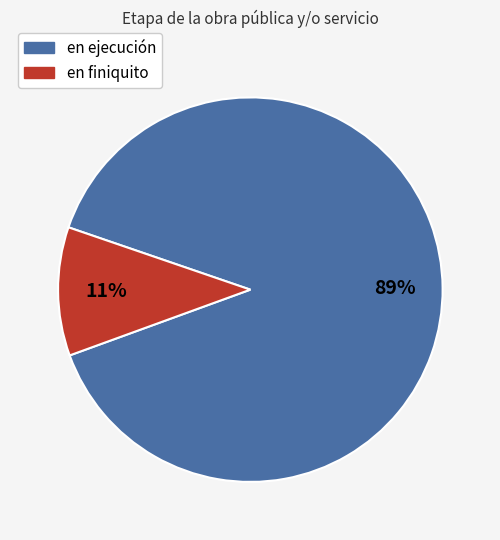

Is the sum of en finiquito and en ejecución greater than half?

Yes